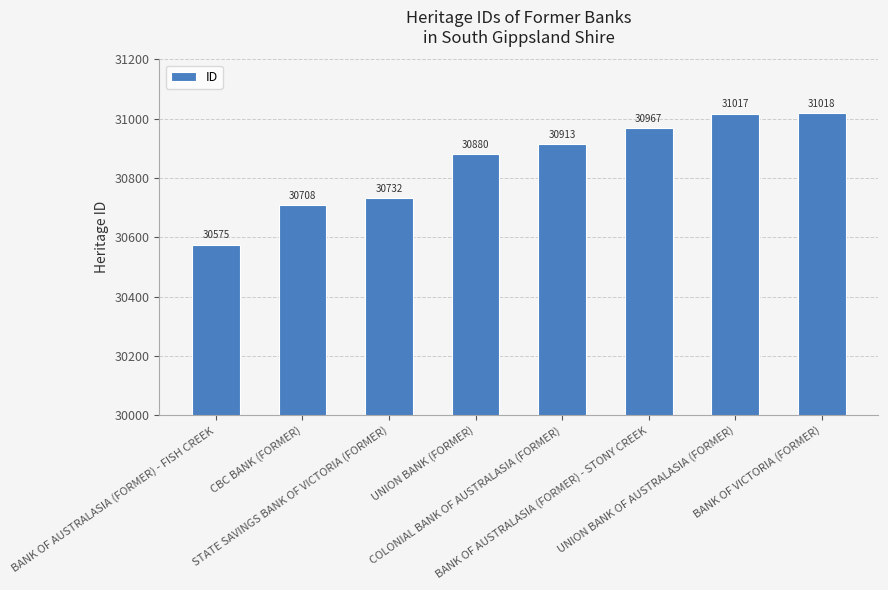

What is the change in value from UNION BANK (FORMER) to BANK OF AUSTRALASIA (FORMER) - STONY CREEK?

+87